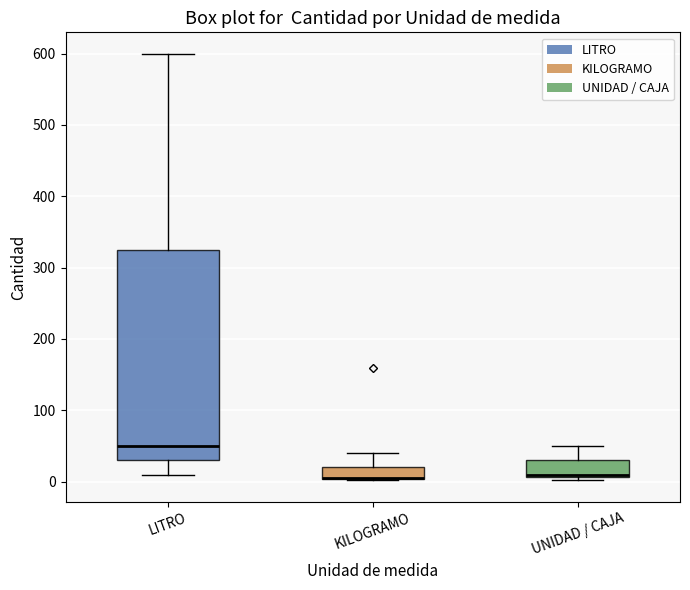

Comparing the boxes themselves (not the whiskers), which one is the tallest?

LITRO